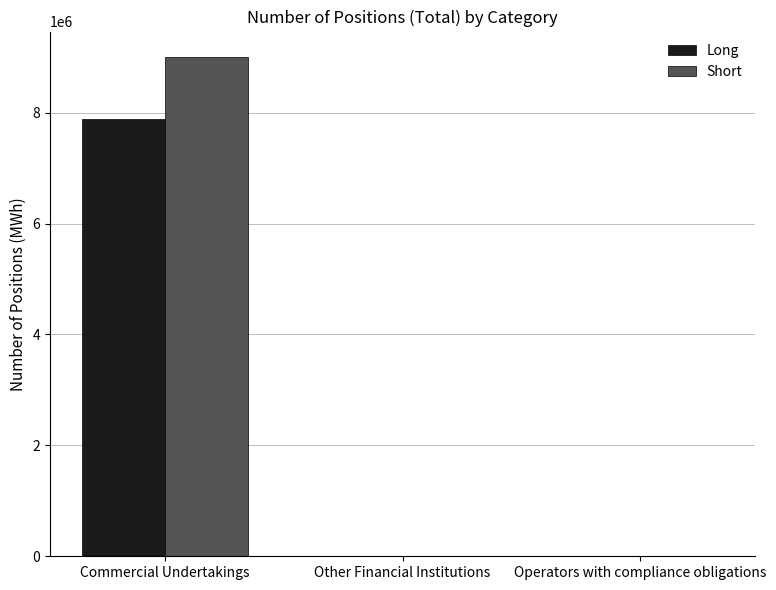

Is the value of Short at Other Financial Institutions greater than the value of Long at Commercial Undertakings?

No